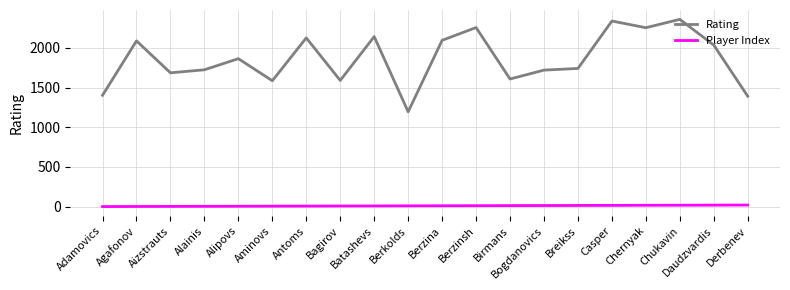

How many interior local peaks does the Rating series have?

7